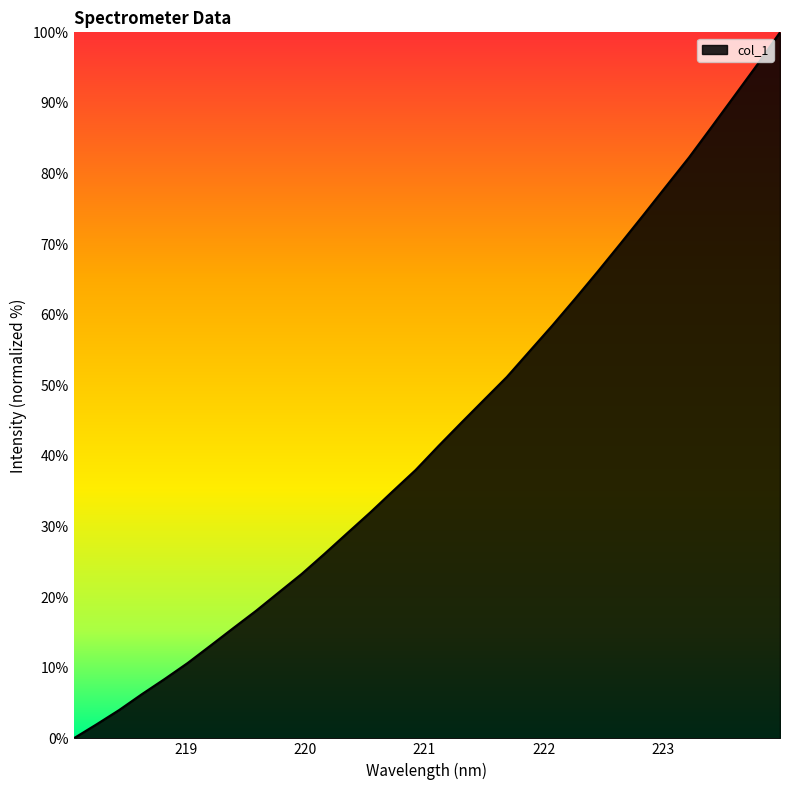

What is the greatest value displayed?

100.0